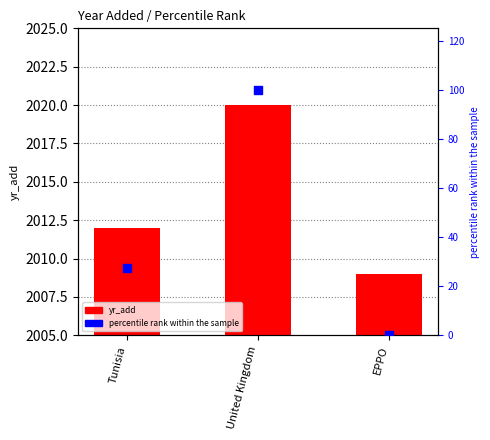

Which series reaches the minimum Y coordinate?

percentile rank within the sample